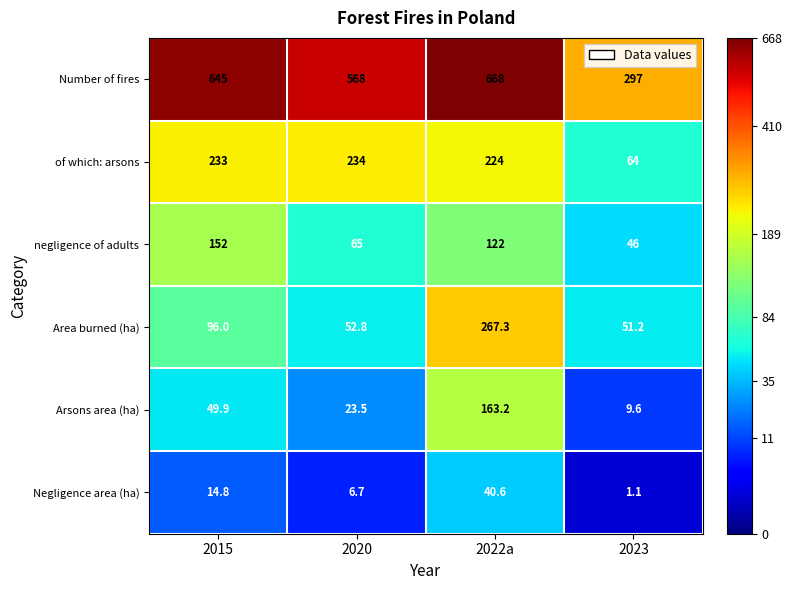

At which label is Area burned (ha) closest to 159?

2015